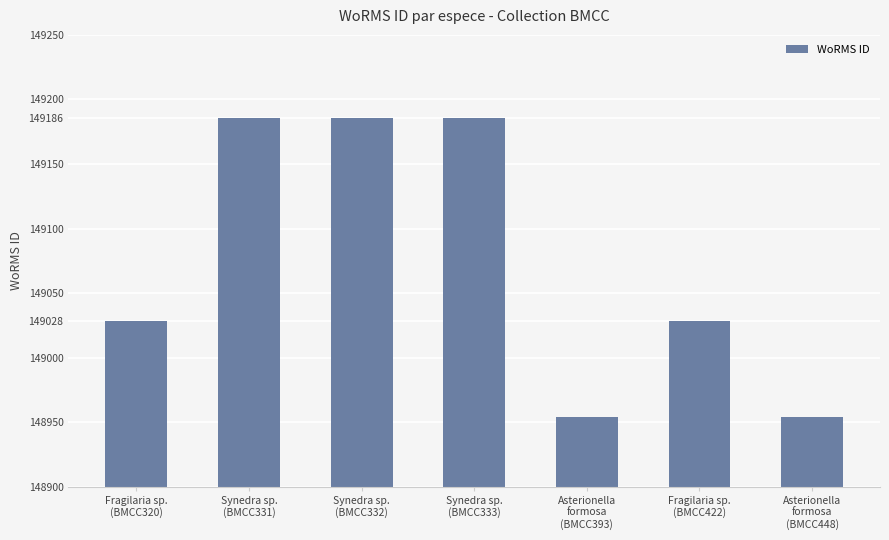

Which has a higher value, Asterionella
formosa
(BMCC448) or Synedra sp.
(BMCC331)?

Synedra sp.
(BMCC331)